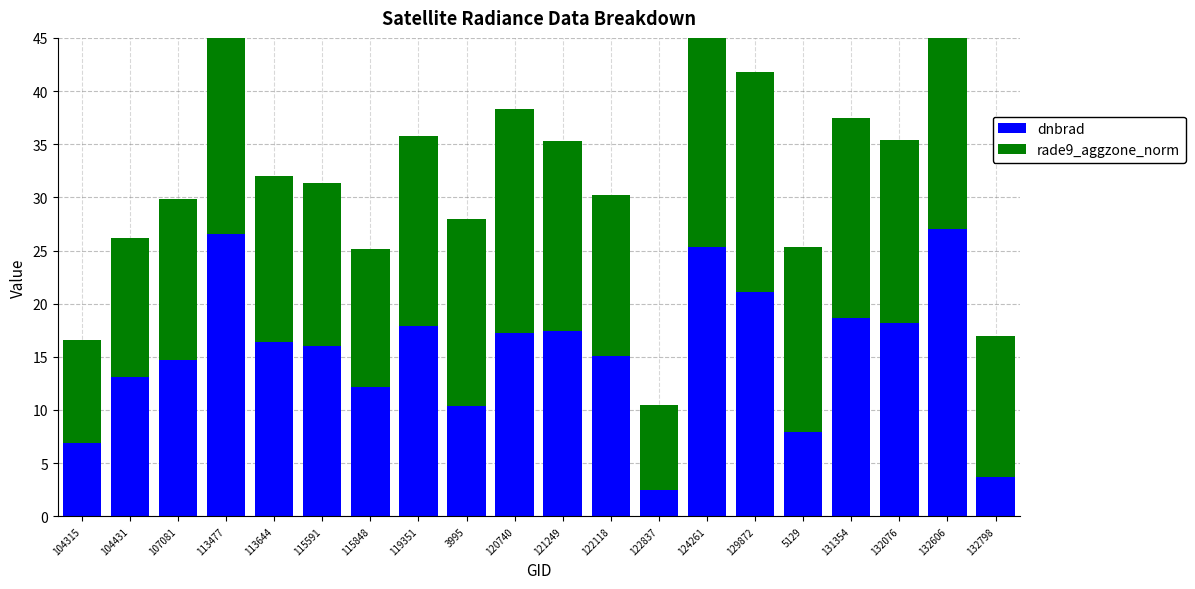

What is the sum of all rade9_aggzone_norm values?

332.4